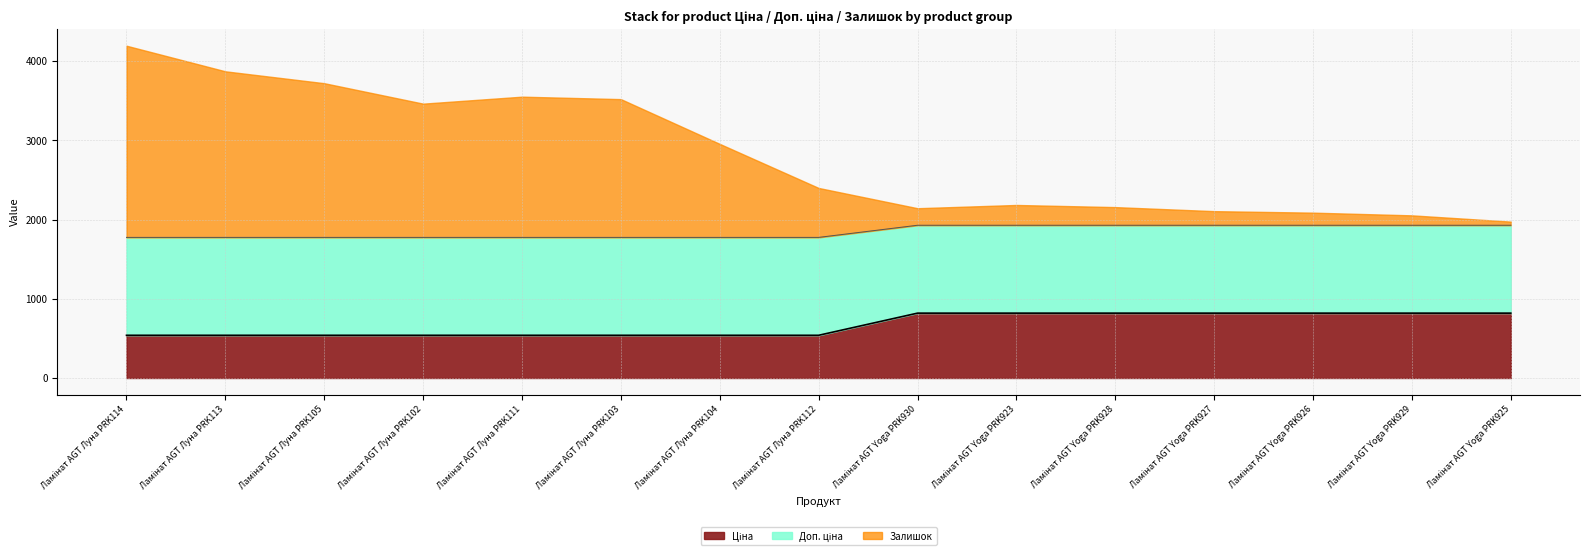

Which series has the largest total across all categories?

Доп. ціна